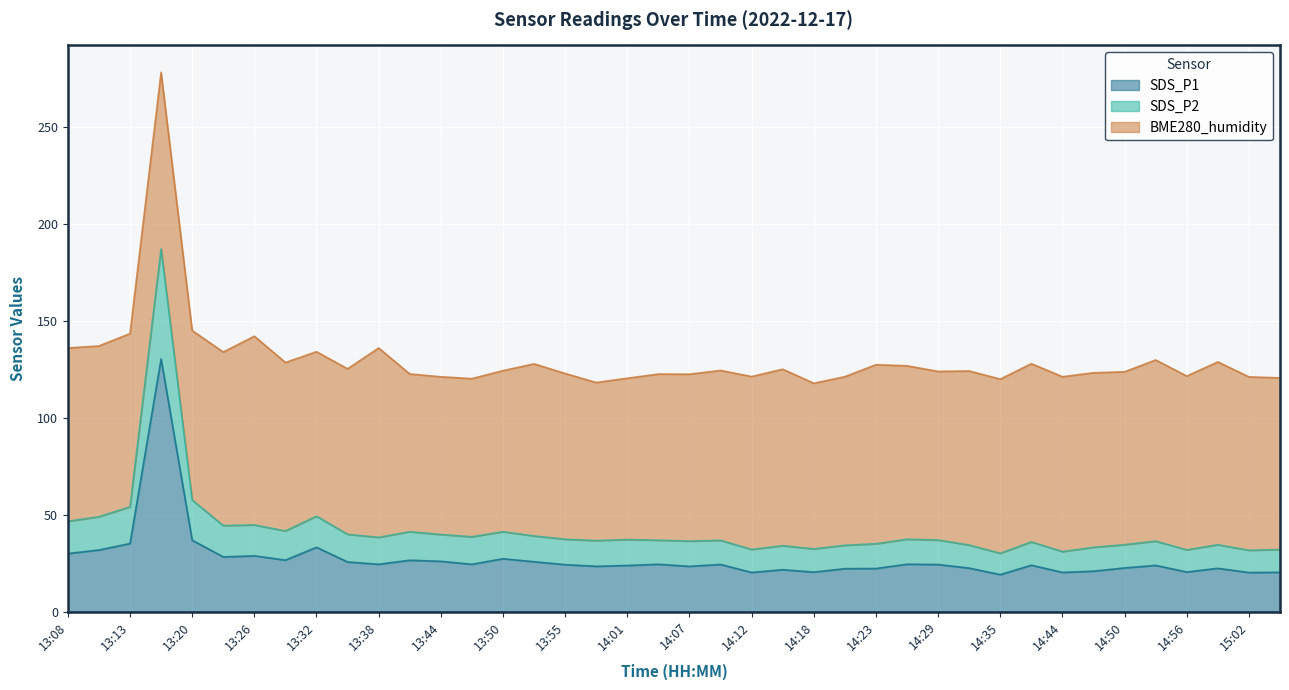

How many data points in SDS_P1 are above 24?

21